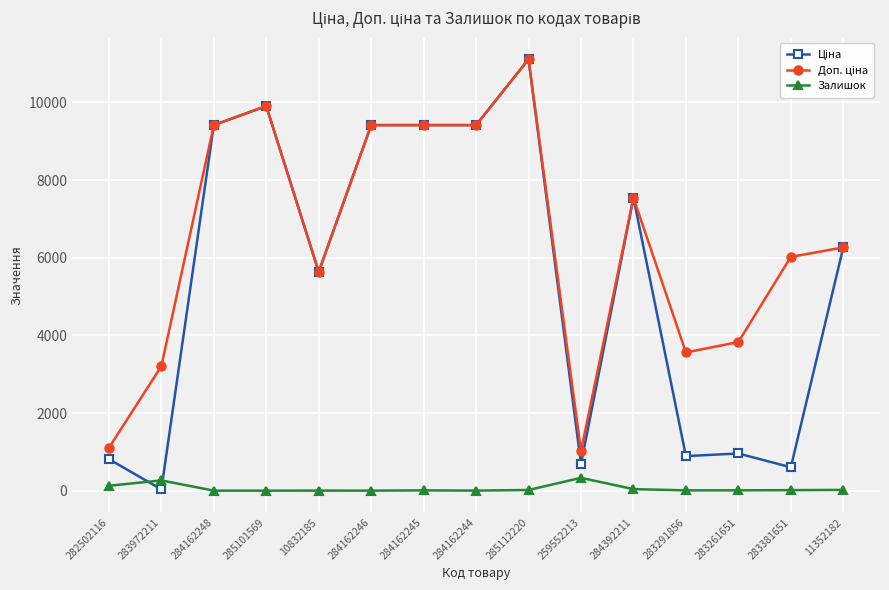

At which category is the sum across all series the highest?

285112220